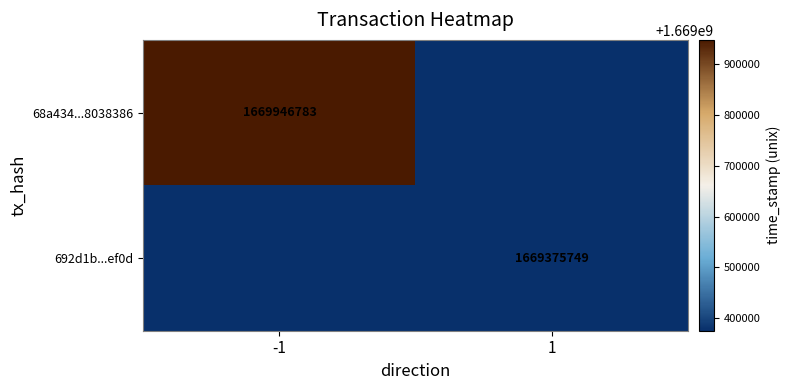

The value of 68a434...8038386 at -1 is 2769672544. True or false?

False